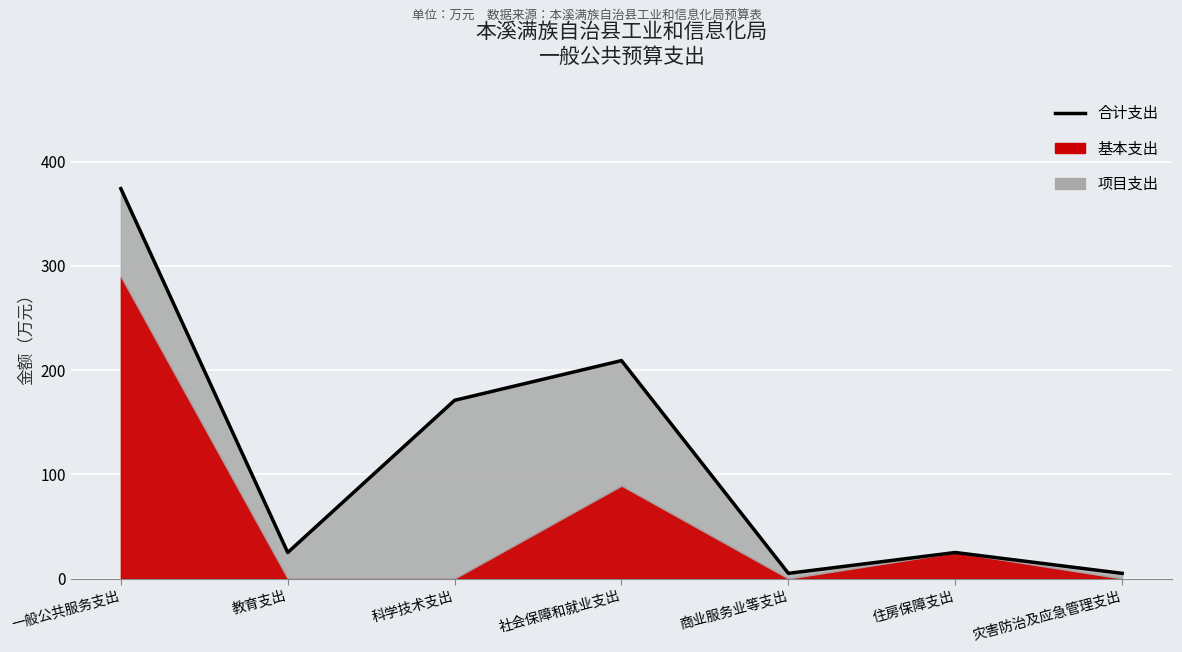

What is the label of the 1st point from the right?

灾害防治及应急管理支出